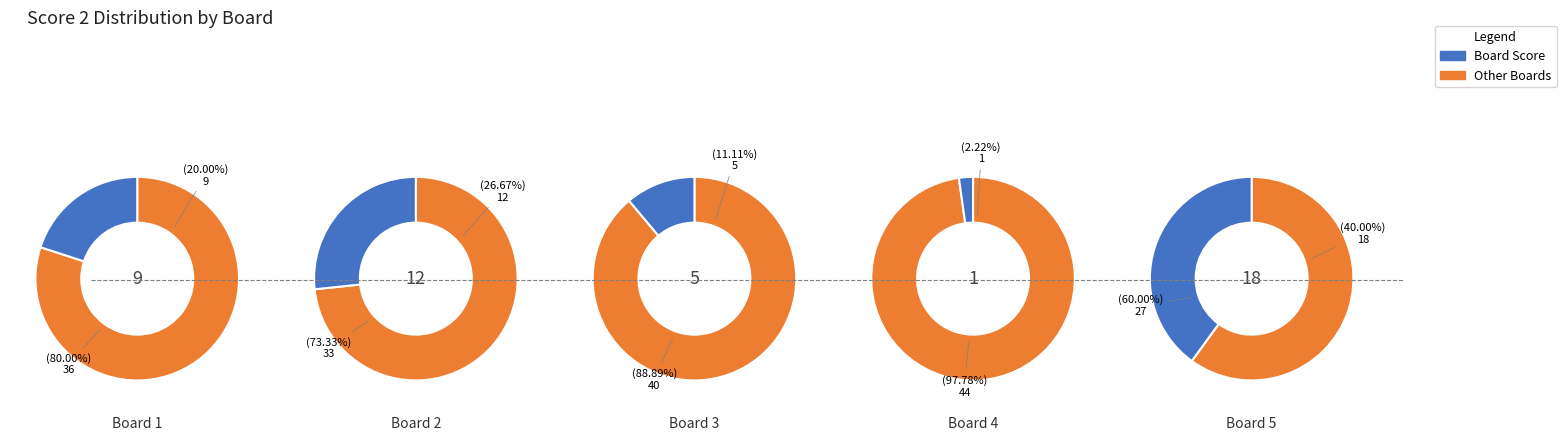

How many slices are in this pie chart?

5